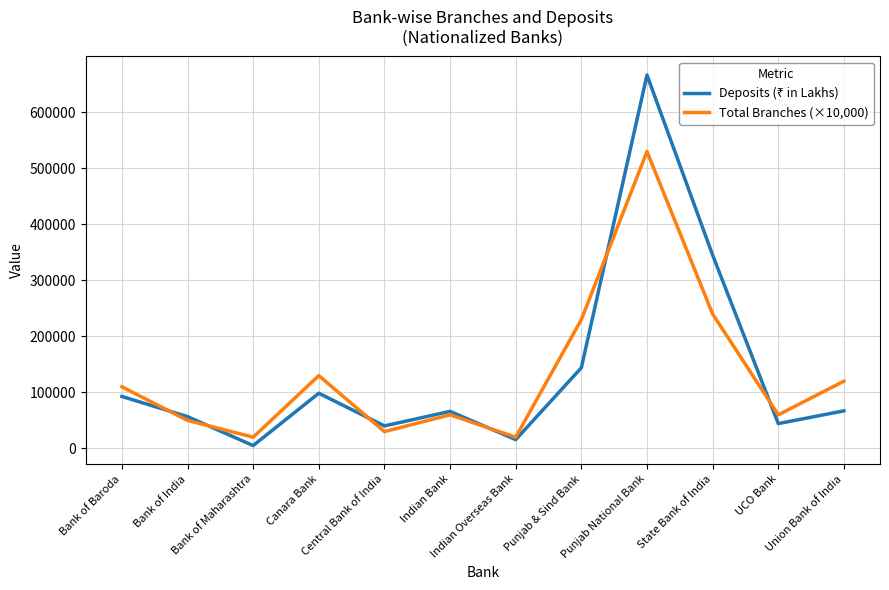

At how many categories does at least one series exceed 155188?

3